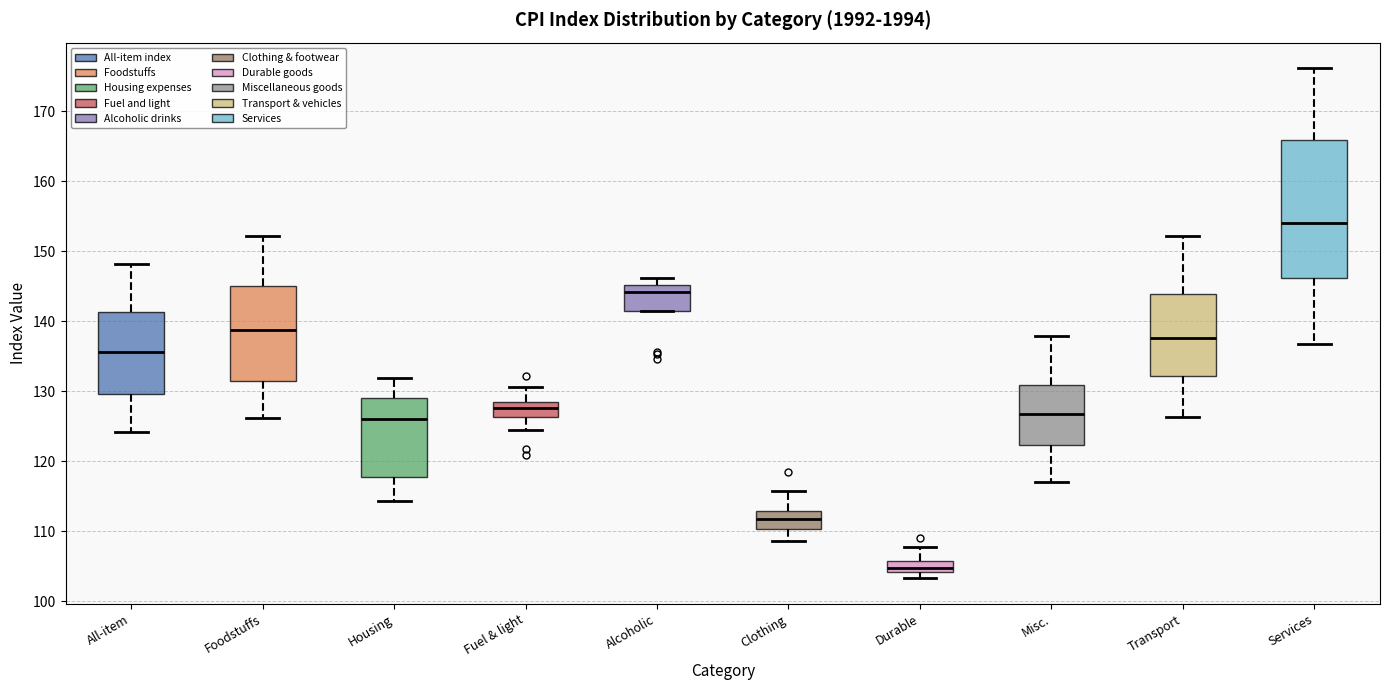

Which box has the lowest median line?

Durable